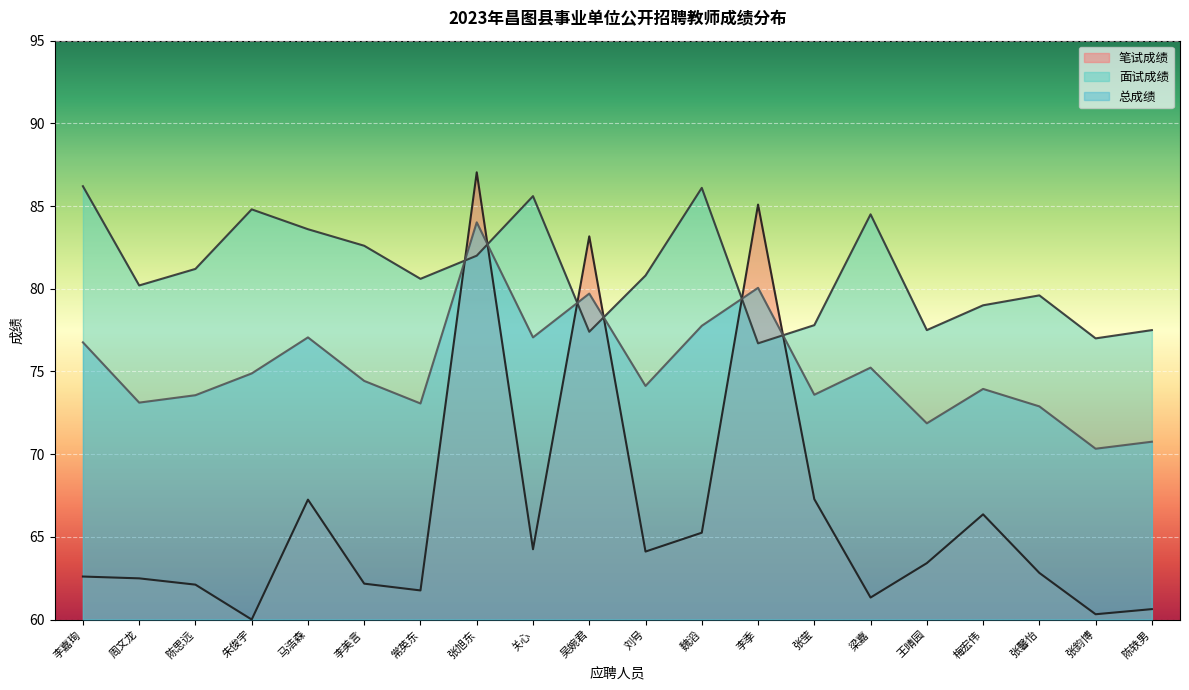

What is the spread (max minus min) of values at 梁嘉?

23.2